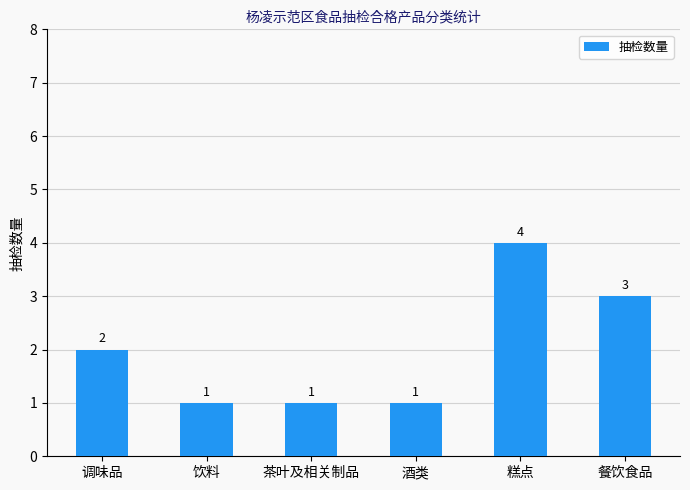

What is the label of the 2nd bar from the right?

糕点